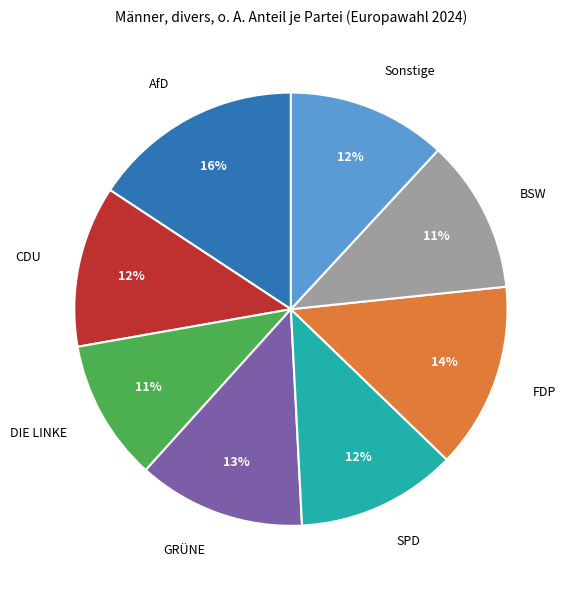

What is the largest slice in the pie chart?

AfD